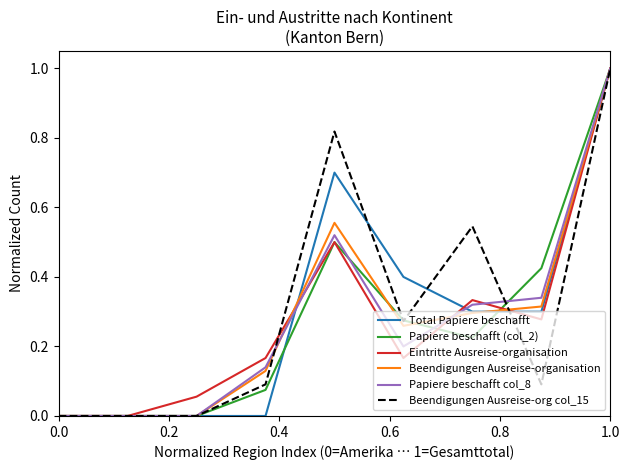

What is the maximum value shown in the chart?

1.0